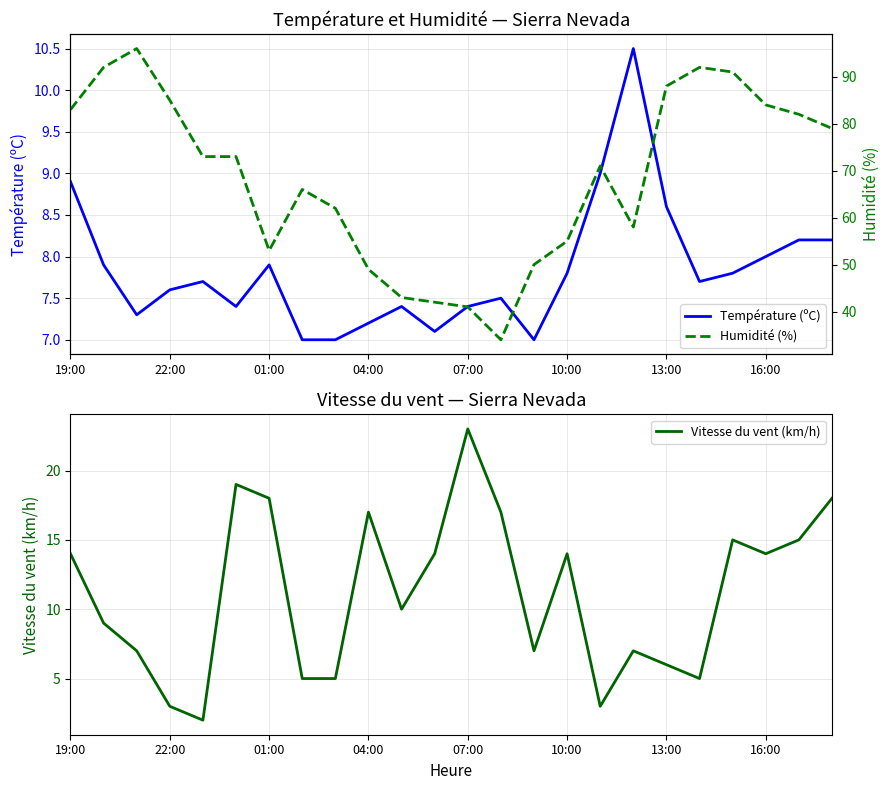

How many lines are shown in the chart?

3